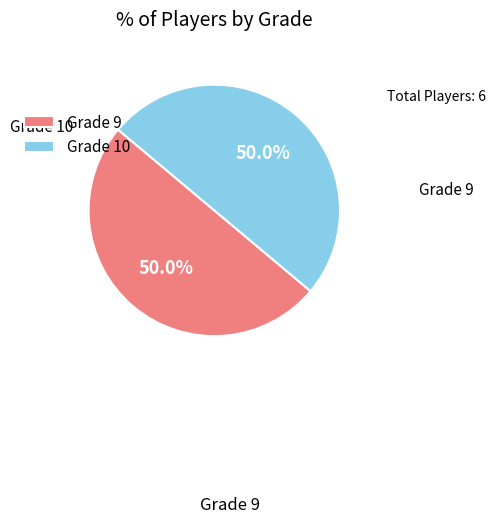

How many segments does this pie chart have?

2